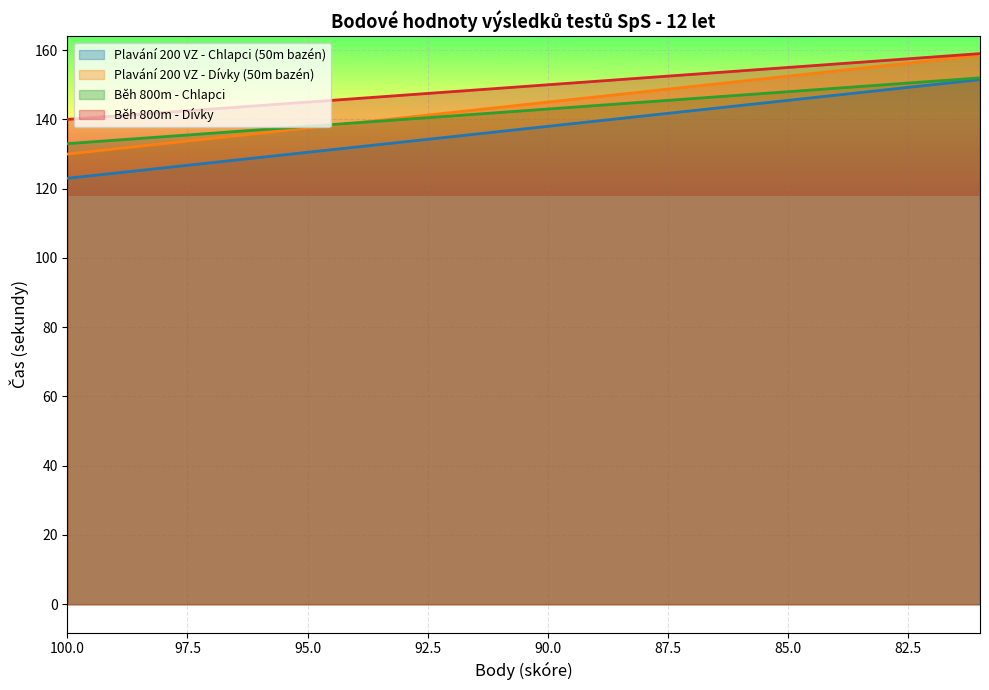

True or false: Body (Chlapci Swimming) and Body (Dívky Run) cross at least once.

False